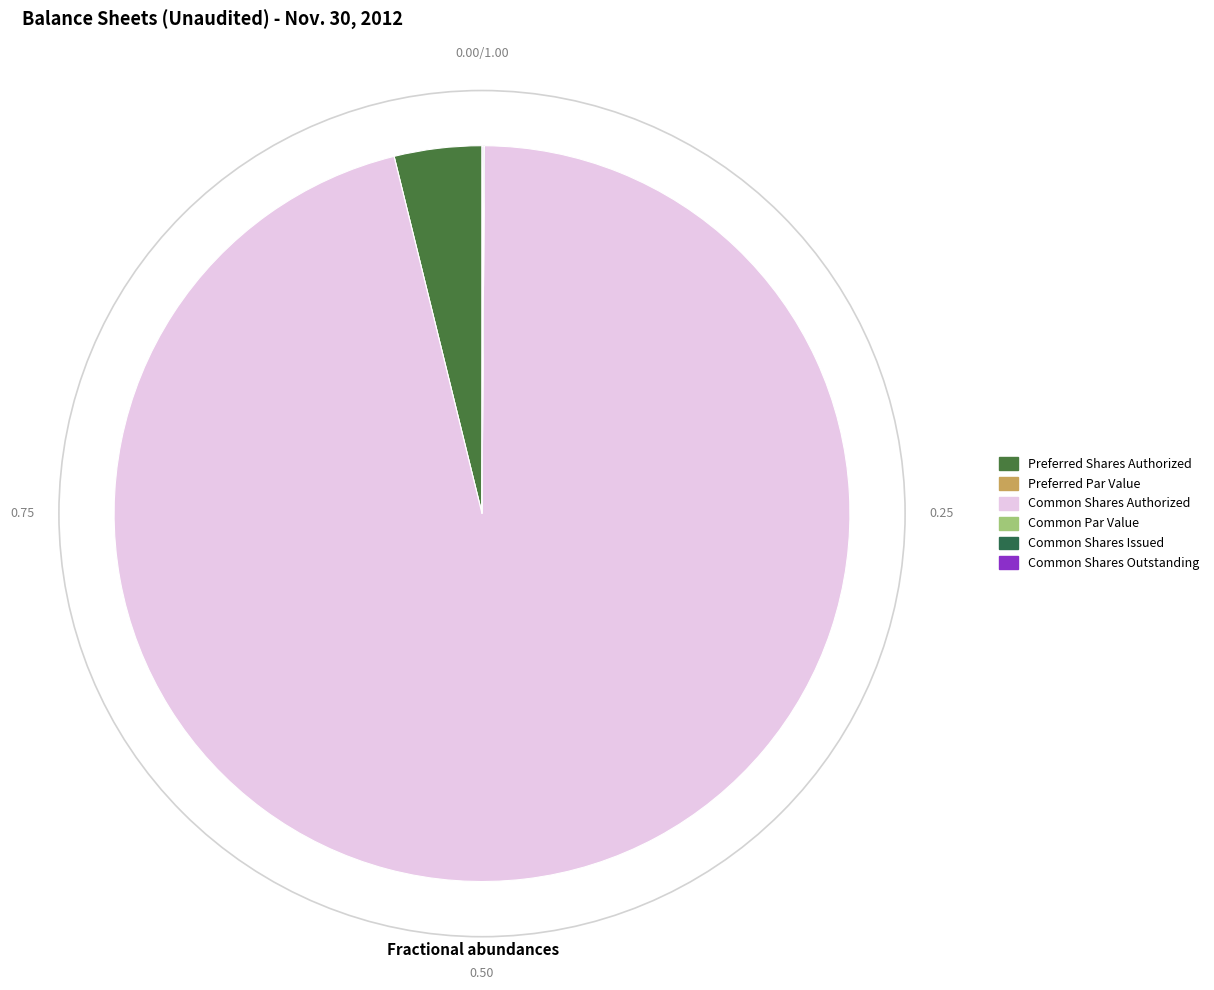

Which category accounts for the majority?

Common Shares Authorized